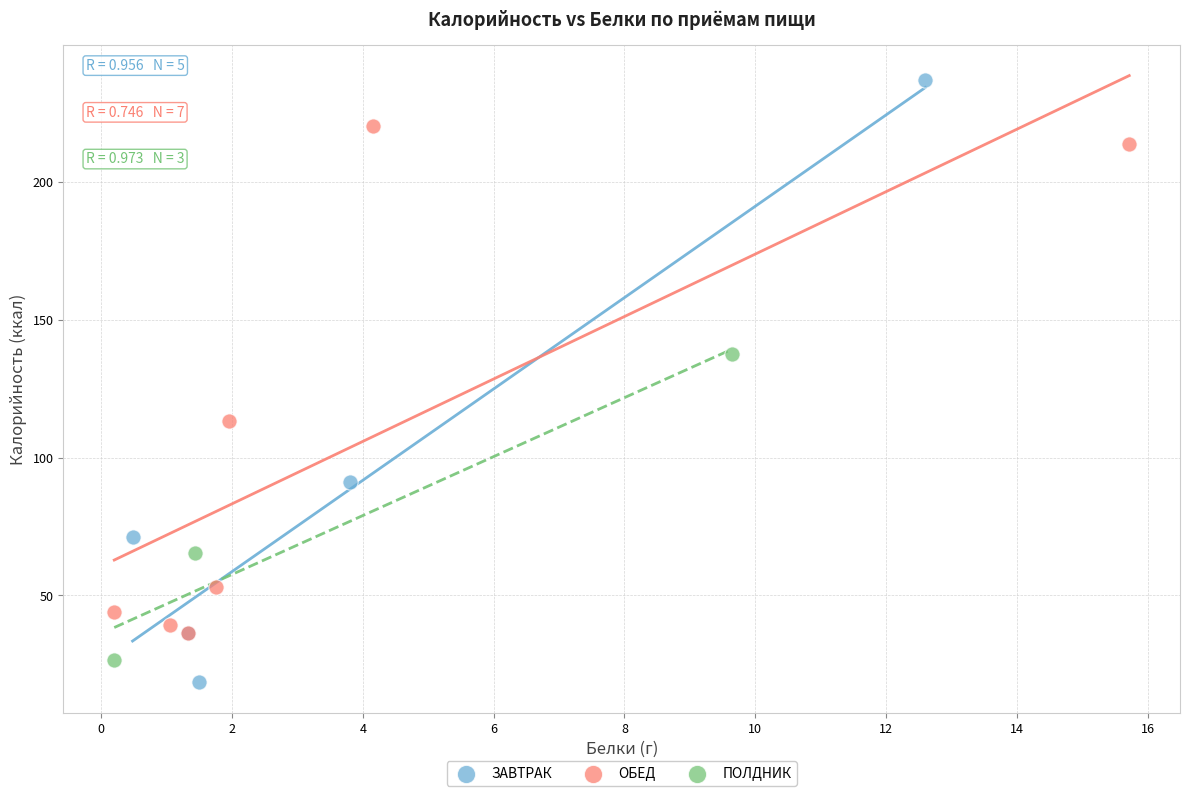

Which series has the widest spread of Y values?

ЗАВТРАК